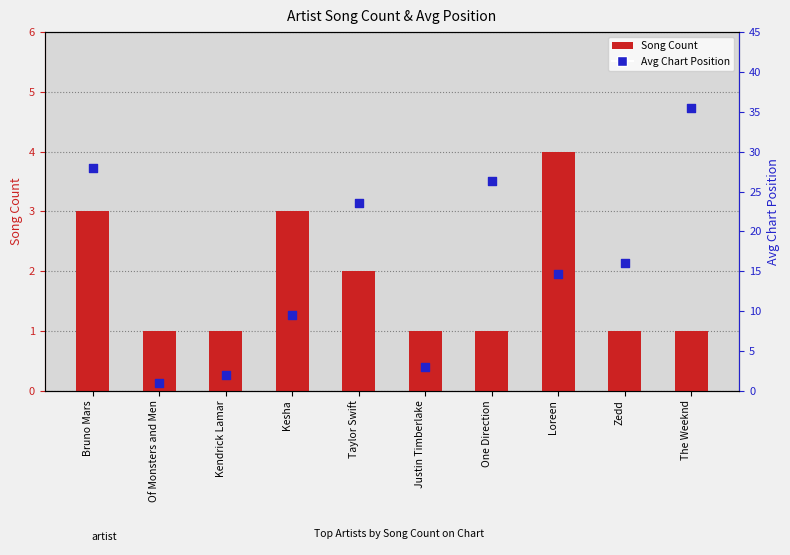

Which series has the largest total across all categories?

Avg Chart Position